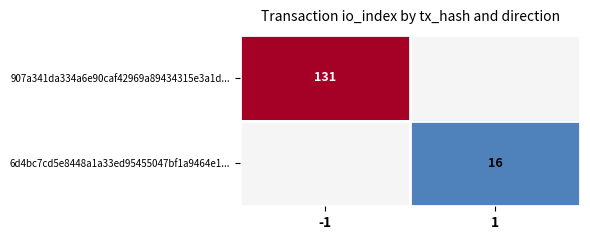

True or false: 6d4bc7cd5e8448a1a33ed95455047bf1a9464e1... has a value of 16 at 1.

True